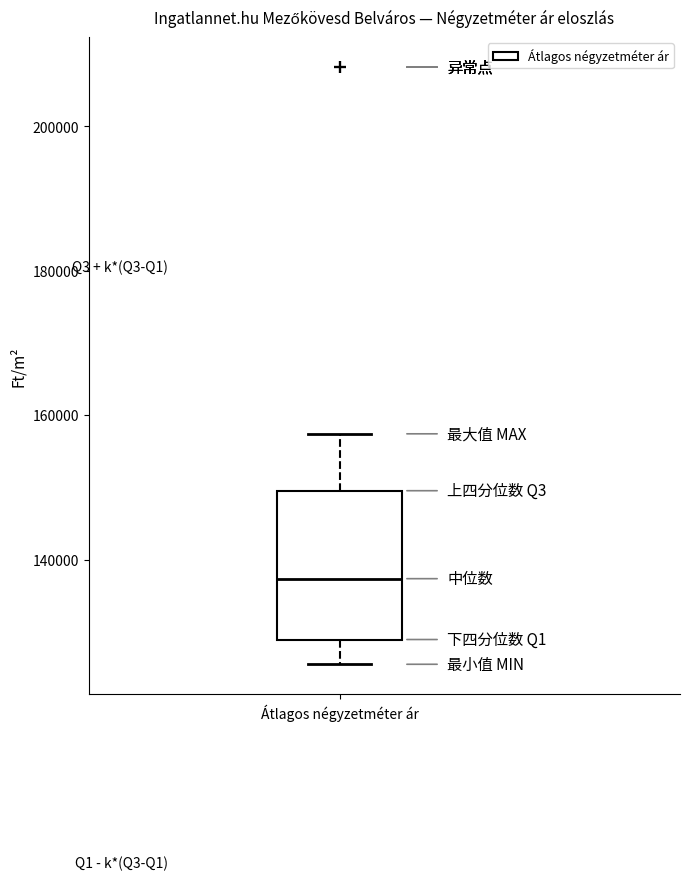

Transcribe this box plot: give where the median line is, the range the box spans, and where the two whiskers end, as read against the y-axis. The values are not printed on the chart, so give them approximately, as read against the axis.

median 138000, box 128000 to 150000, whiskers 126000 to 158000